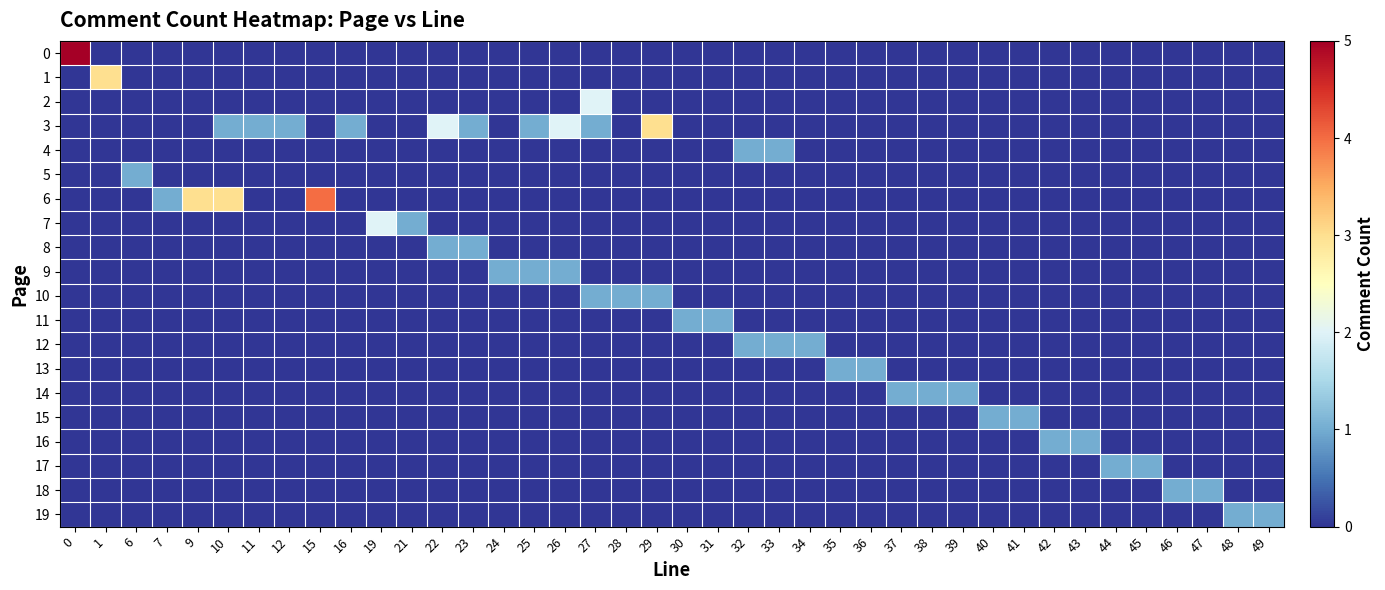

At 11, list the series in order from smallest to largest.

0, 1, 2, 4, 5, 6, 7, 8, 9, 10, 11, 12, 13, 14, 15, 16, 17, 18, 19, 3